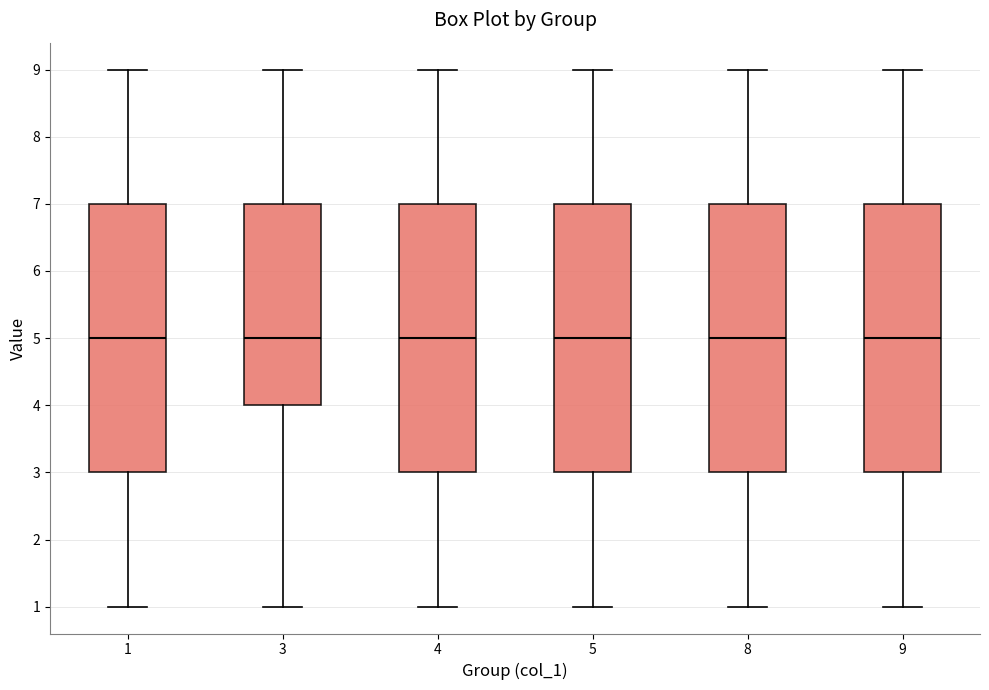

Reading left to right, read every box against the y-axis: the position of its median line, the range the box covers, and the ends of its whiskers. The values are not printed on the chart, so give them approximately, as read against the axis.

1: median 5, box 3 to 7, whiskers 1 to 9
3: median 5, box 4 to 7, whiskers 1 to 9
4: median 5, box 3 to 7, whiskers 1 to 9
5: median 5, box 3 to 7, whiskers 1 to 9
8: median 5, box 3 to 7, whiskers 1 to 9
9: median 5, box 3 to 7, whiskers 1 to 9